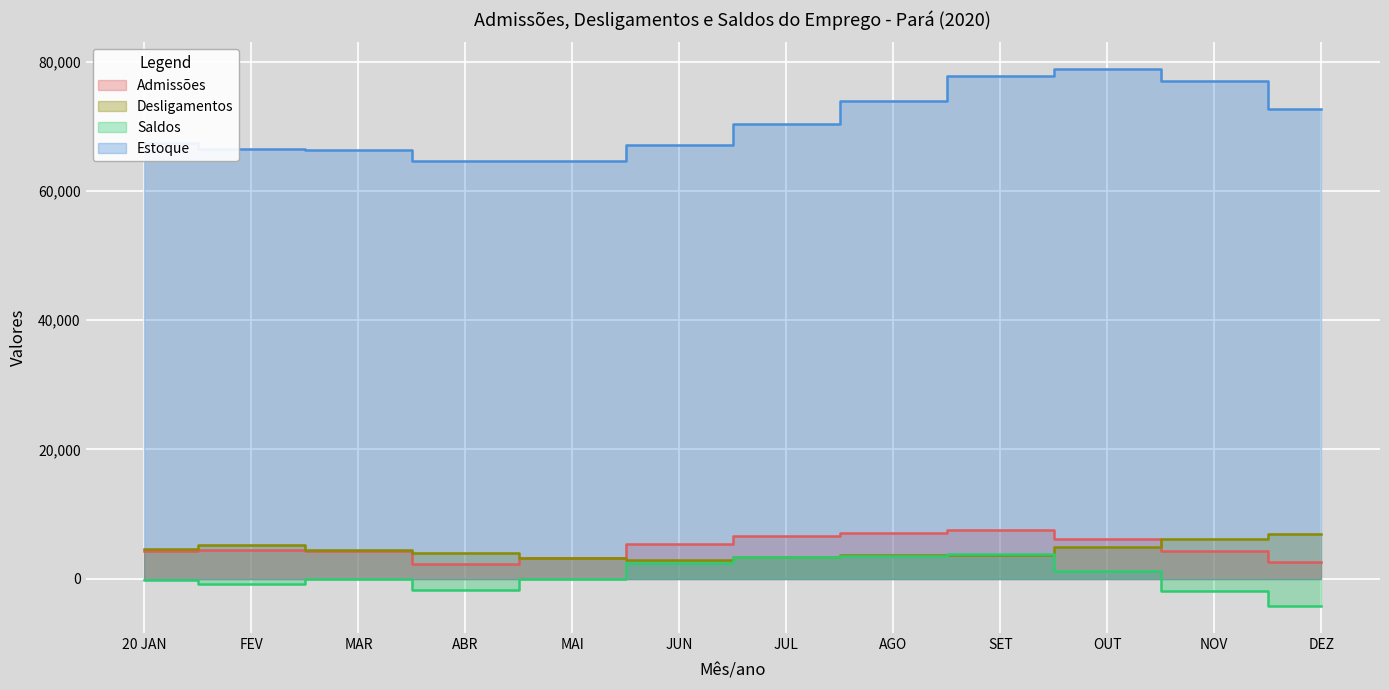

What is the label of the 3rd point from the right?

OUT